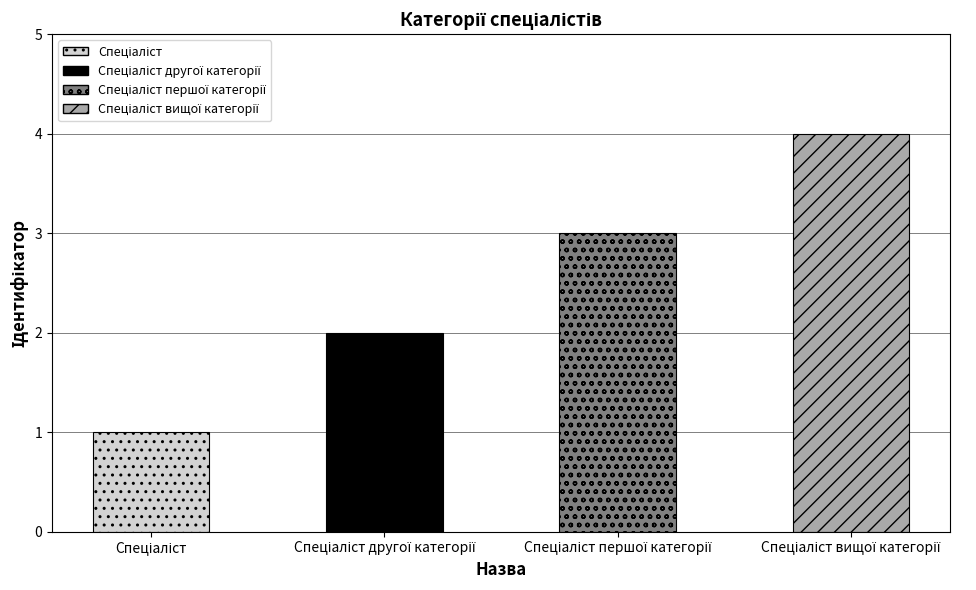

What is the difference between the maximum and minimum values?

3